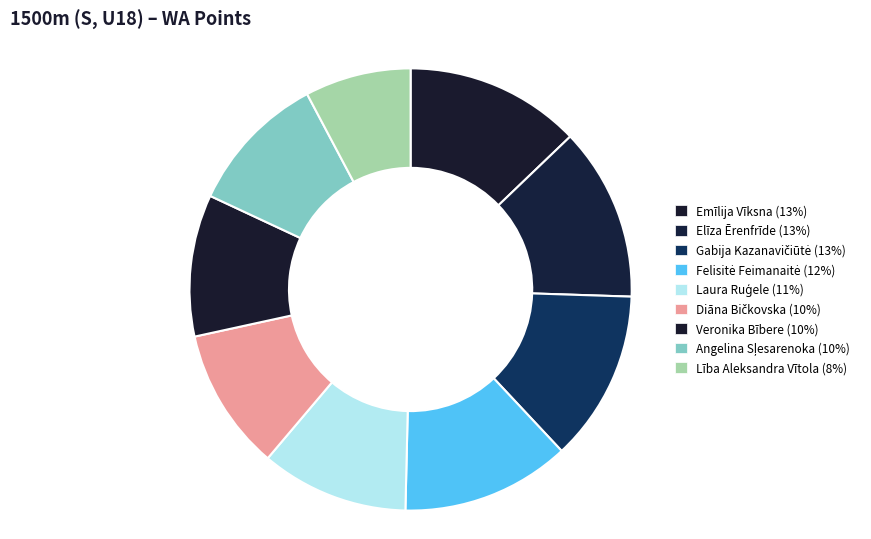

Is Elīza Ērenfrīde the majority of the pie?

No